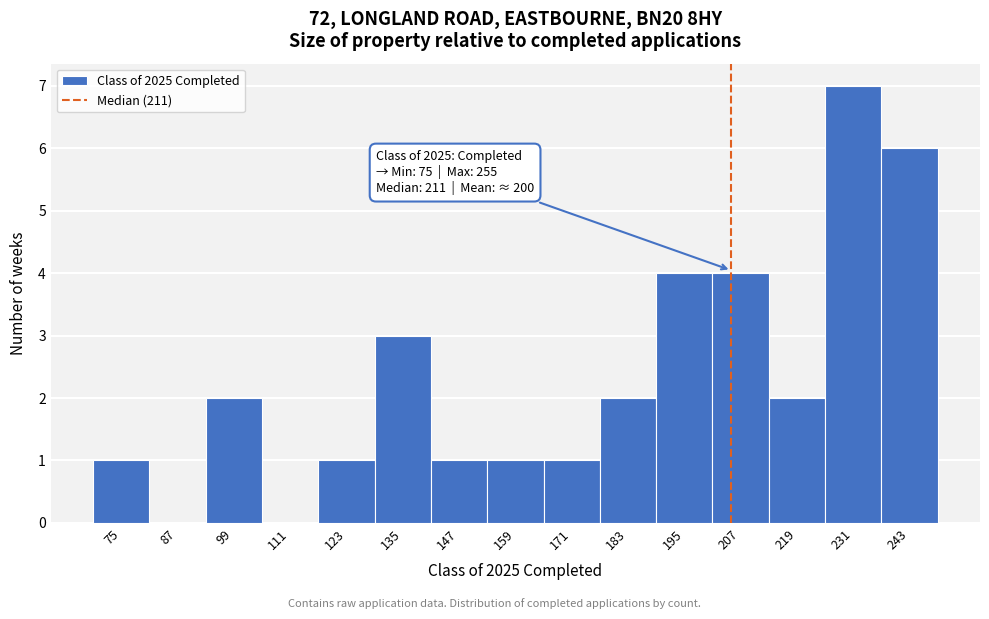

Reading left to right, list all the values displayed in this chart.

75=1	87=0	99=2	111=0	123=1	135=3	147=1	159=1	171=1	183=2	195=4	207=4	219=2	231=7	243=6